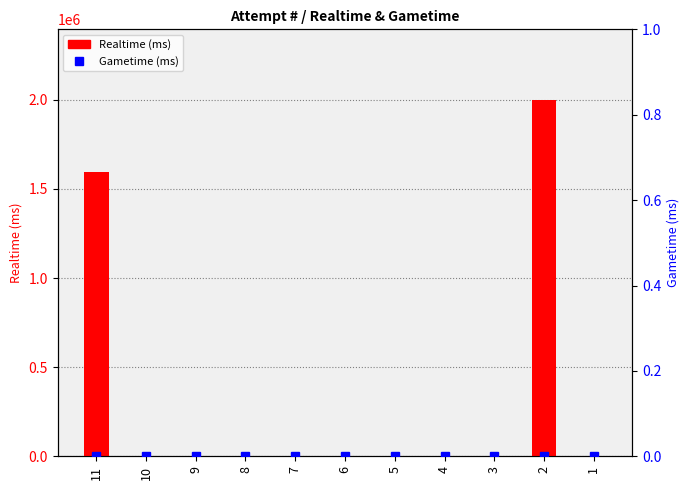

Which series has the largest total across all categories?

Realtime (ms)